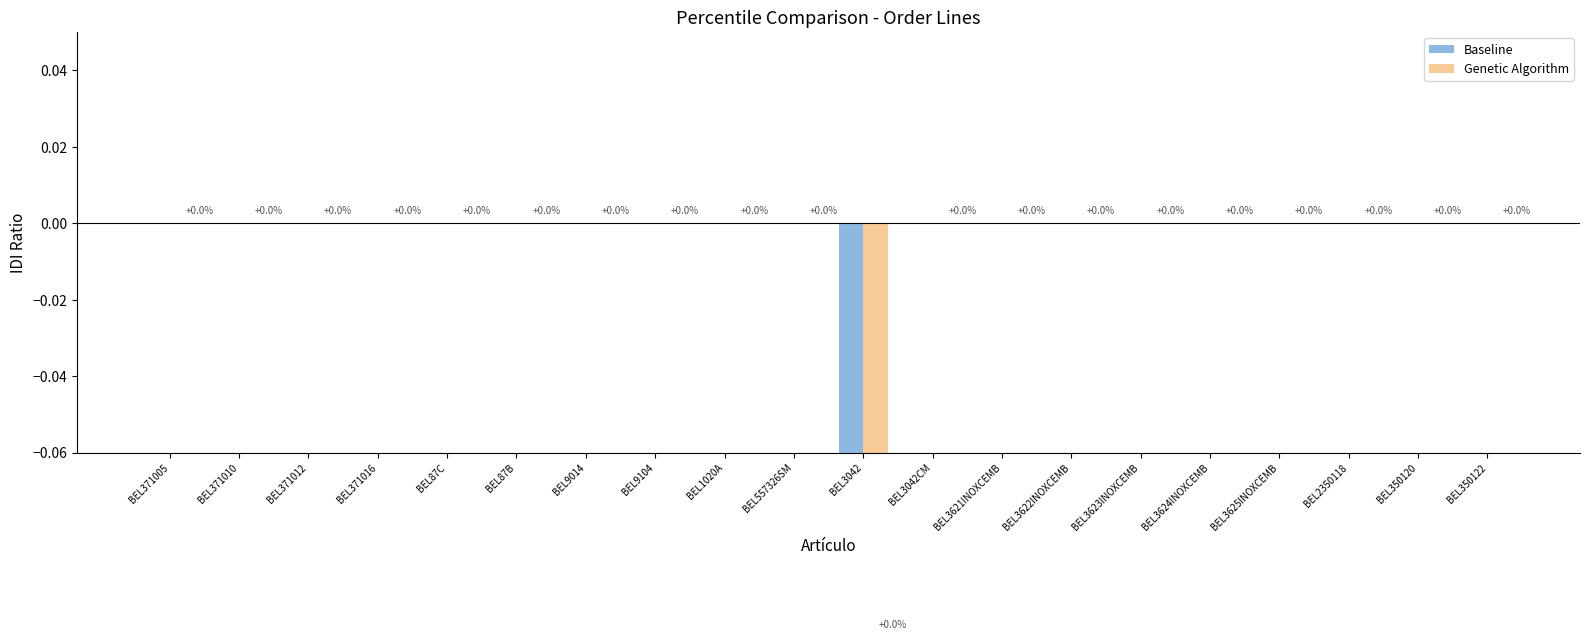

How many series are shown in this chart?

2